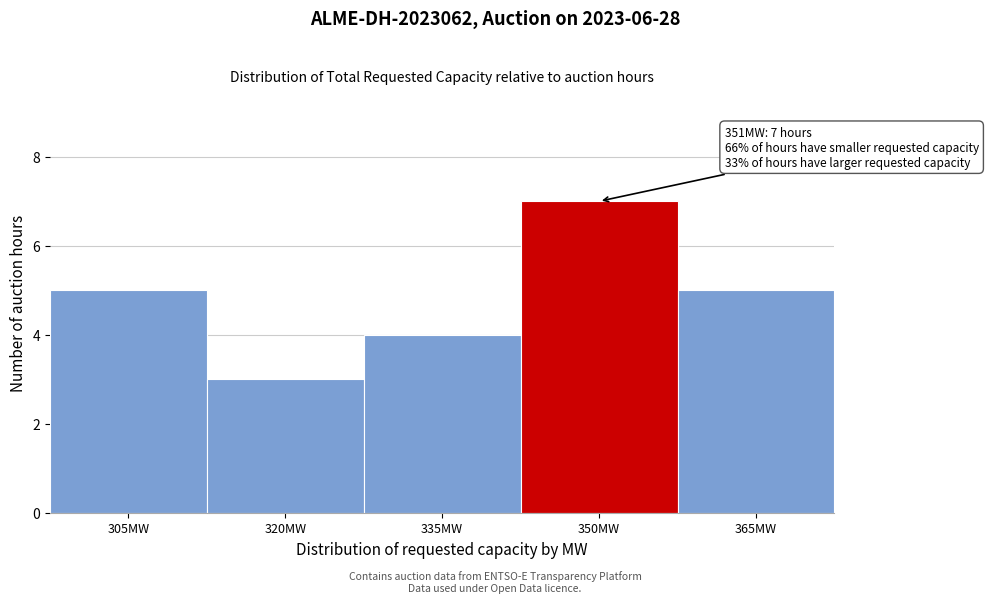

Reading left to right, transcribe all the data shown in this chart.

5	3	4	7	5